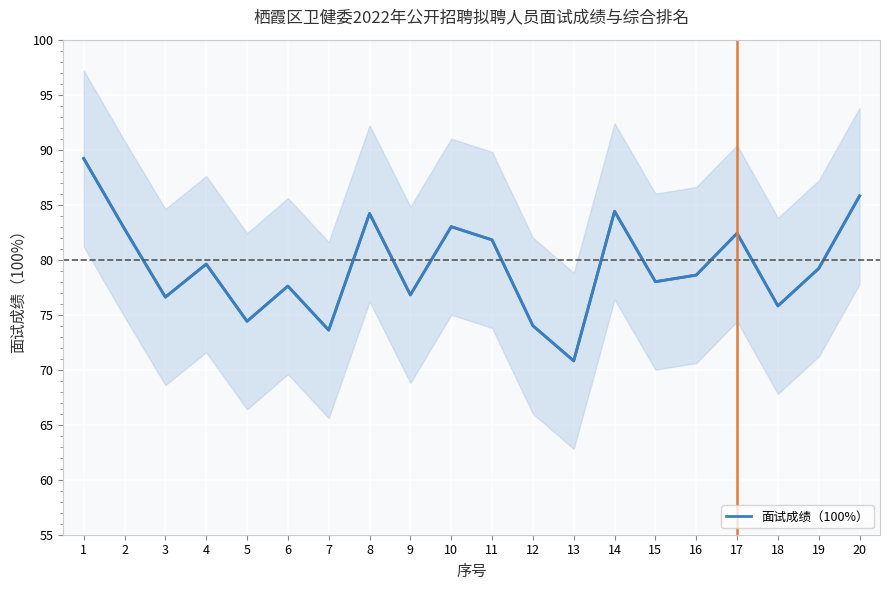

At which label does 面试成绩（100%） reach its peak?

1